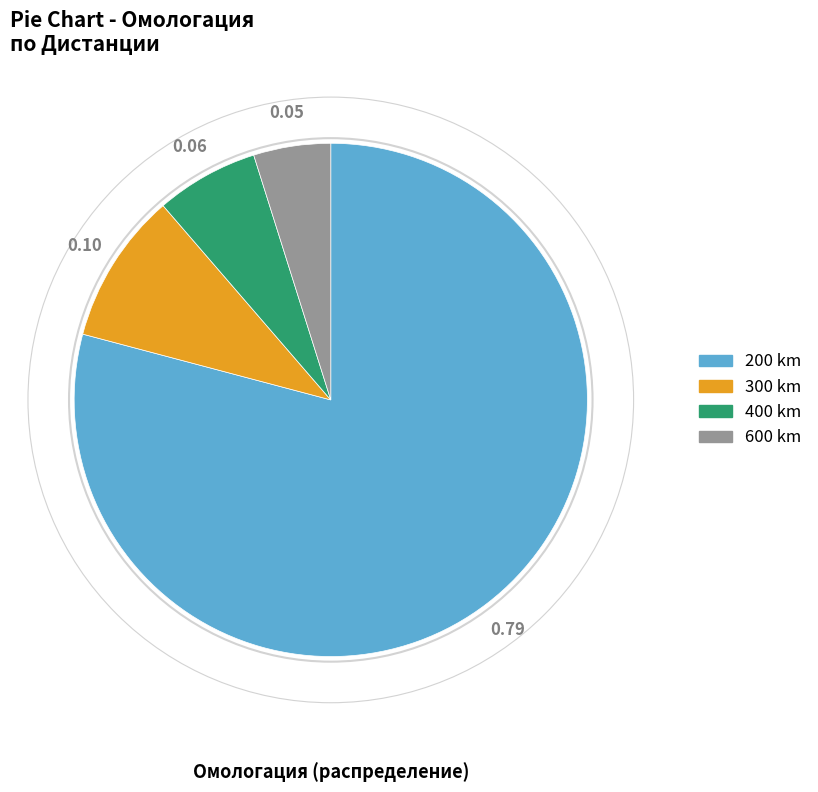

Is there any slice that represents more than half of the pie?

Yes